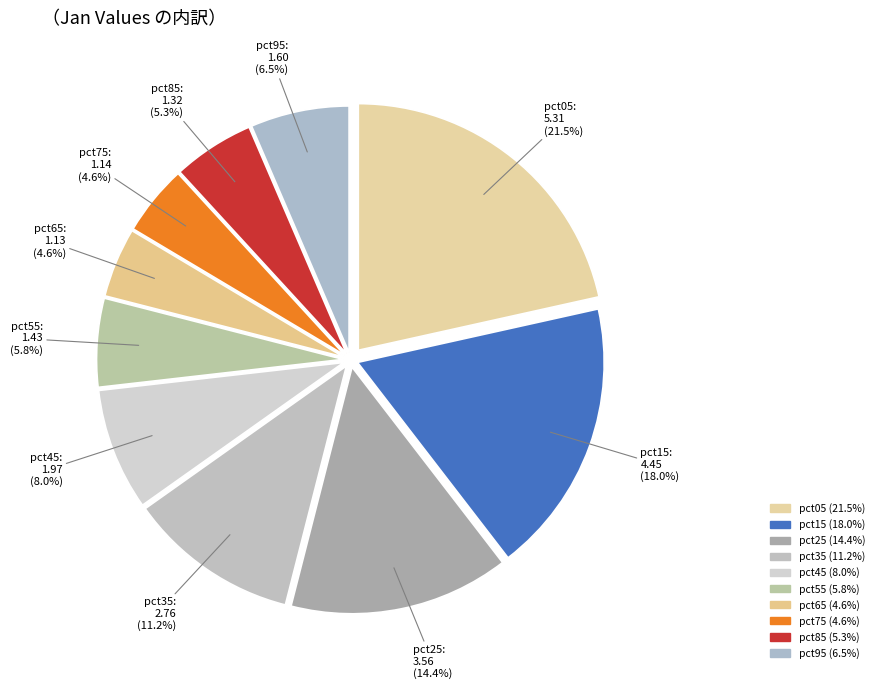

Is it true that pct45 is 18% of the pie?

False